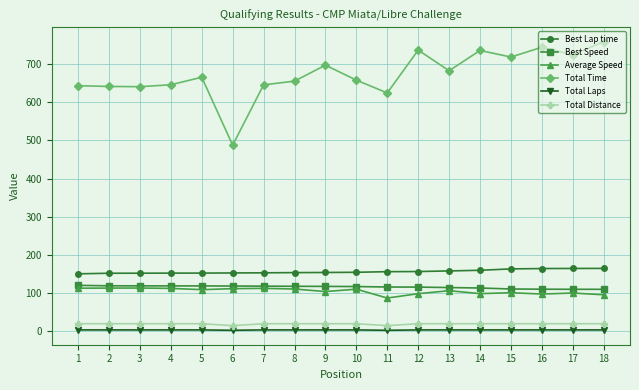

What is the maximum value shown in the chart?

758.2